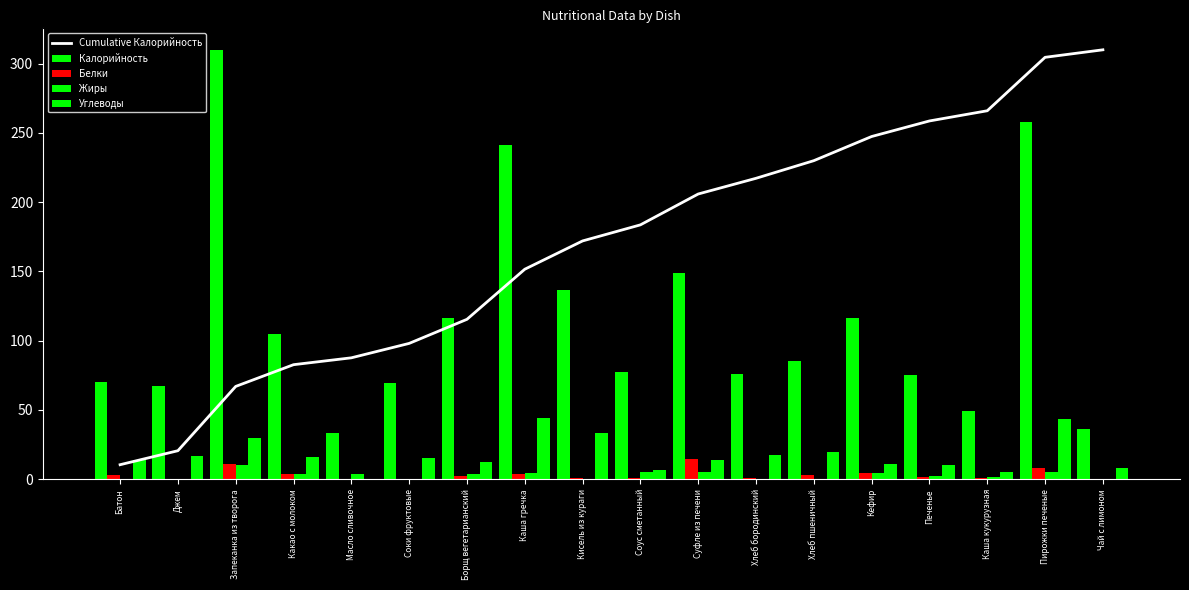

Reading right to left, transcribe all the data shown in this chart.

Cumulative Калорийность: Чай с лимоном=309.9	Пирожки печеные=304.5	Каша кукурузная=265.9	Печенье=258.6	Кефир=247.3	Хлеб пшеничный=229.9	Хлеб бородинский=217.2	Суфле из печени=205.8	Соус сметанный=183.6	Кисель из кураги=172.0	Каша гречка=151.6	Борщ вегетарианский=115.4	Соки фруктовые=98.0	Масло сливочное=87.6	Какао с молоком=82.7	Запеканка из творога=67.0	Джем=20.6	Батон=10.5
Калорийность: Чай с лимоном=36.2	Пирожки печеные=257.5	Каша кукурузная=49.1	Печенье=75.0	Кефир=116.4	Хлеб пшеничный=85.0	Хлеб бородинский=75.7	Суфле из печени=148.8	Соус сметанный=77.4	Кисель из кураги=136.4	Каша гречка=241.4	Борщ вегетарианский=116.1	Соки фруктовые=69.5	Масло сливочное=33.1	Какао с молоком=104.7	Запеканка из творога=309.9	Джем=67.5	Батон=70.2
Белки: Чай с лимоном=0.1	Пирожки печеные=8.3	Каша кукурузная=0.8	Печенье=1.8	Кефир=4.8	Хлеб пшеничный=3.1	Хлеб бородинский=1.2	Суфле из печени=14.7	Соус сметанный=1.1	Кисель из кураги=1.2	Каша гречка=4.0	Борщ вегетарианский=2.6	Соки фруктовые=0.0	Масло сливочное=0.1	Какао с молоком=3.7	Запеканка из творога=10.8	Джем=0.0	Батон=2.7
Жиры: Чай с лимоном=0.0	Пирожки печеные=5.6	Каша кукурузная=1.5	Печенье=2.5	Кефир=4.4	Хлеб пшеничный=0.4	Хлеб бородинский=0.4	Суфле из печени=4.9	Соус сметанный=5.1	Кисель из кураги=0.1	Каша гречка=4.9	Борщ вегетарианский=3.9	Соки фруктовые=0.1	Масло сливочное=3.6	Какао с молоком=3.6	Запеканка из творога=10.1	Джем=0.0	Батон=0.3
Углеводы: Чай с лимоном=8.1	Пирожки печеные=43.6	Каша кукурузная=5.0	Печенье=10.2	Кефир=10.9	Хлеб пшеничный=19.8	Хлеб бородинский=17.6	Суфле из печени=13.6	Соус сметанный=6.8	Кисель из кураги=33.4	Каша гречка=44.0	Борщ вегетарианский=12.3	Соки фруктовые=15.1	Масло сливочное=0.1	Какао с молоком=16.1	Запеканка из творога=29.5	Джем=17.1	Батон=14.0